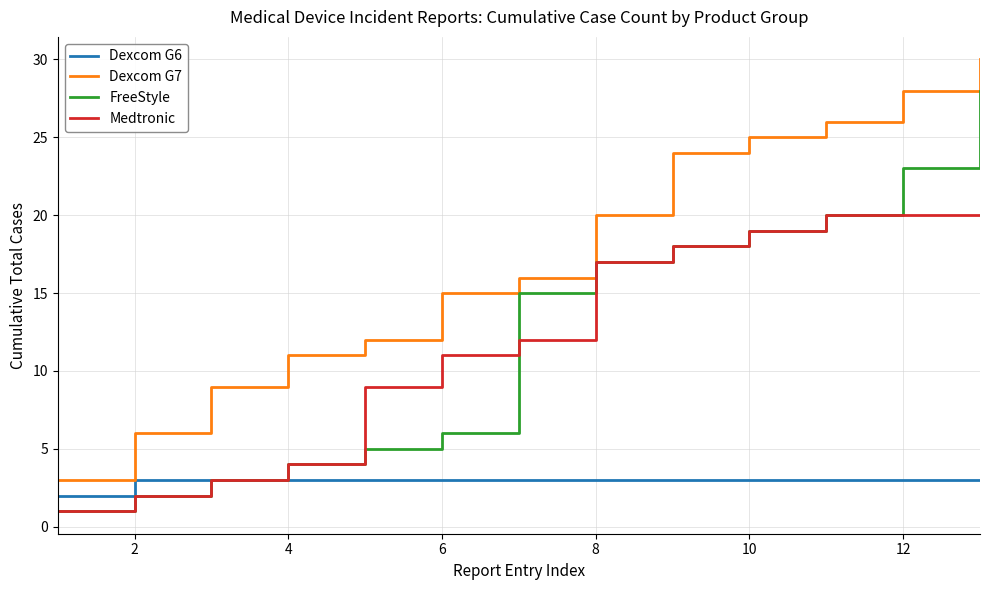

True or false: Dexcom G7 and Dexcom G6 intersect in this chart.

False